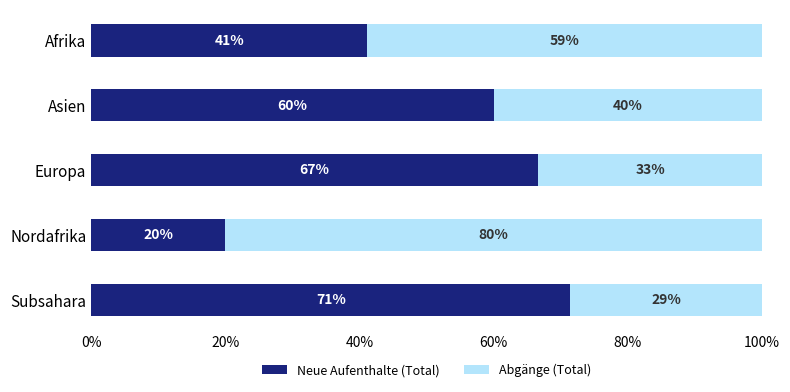

How many values in the Neue Aufenthalte (Total) series are below 60?

2